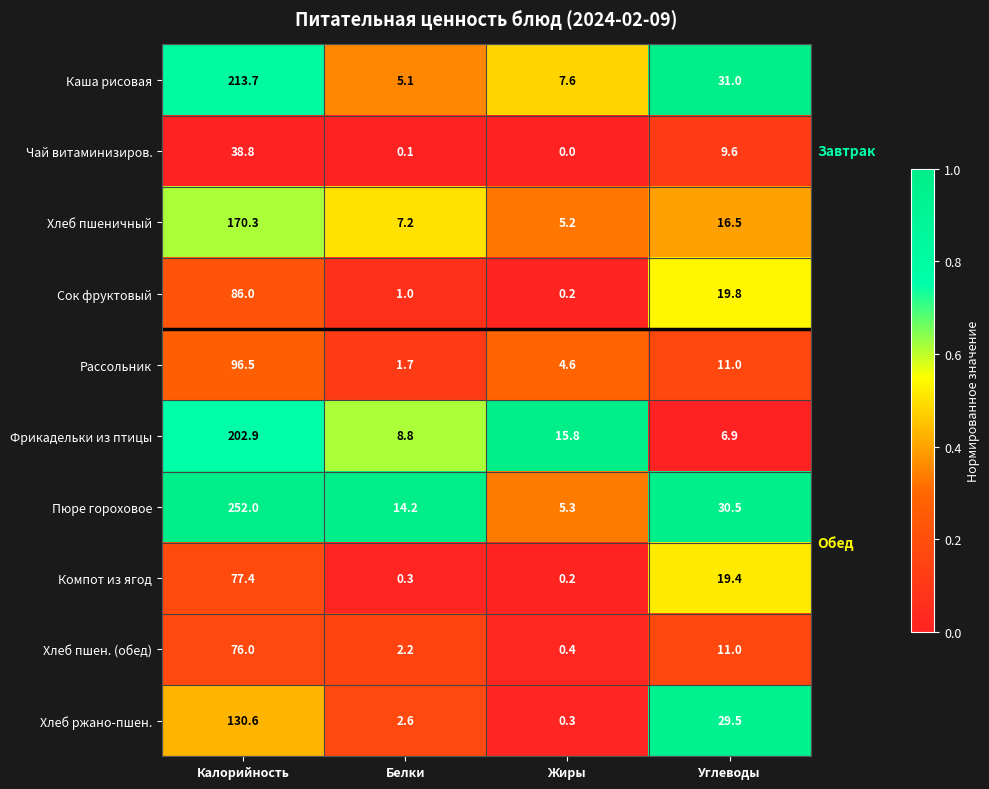

At which category is the sum across all series the highest?

Калорийность